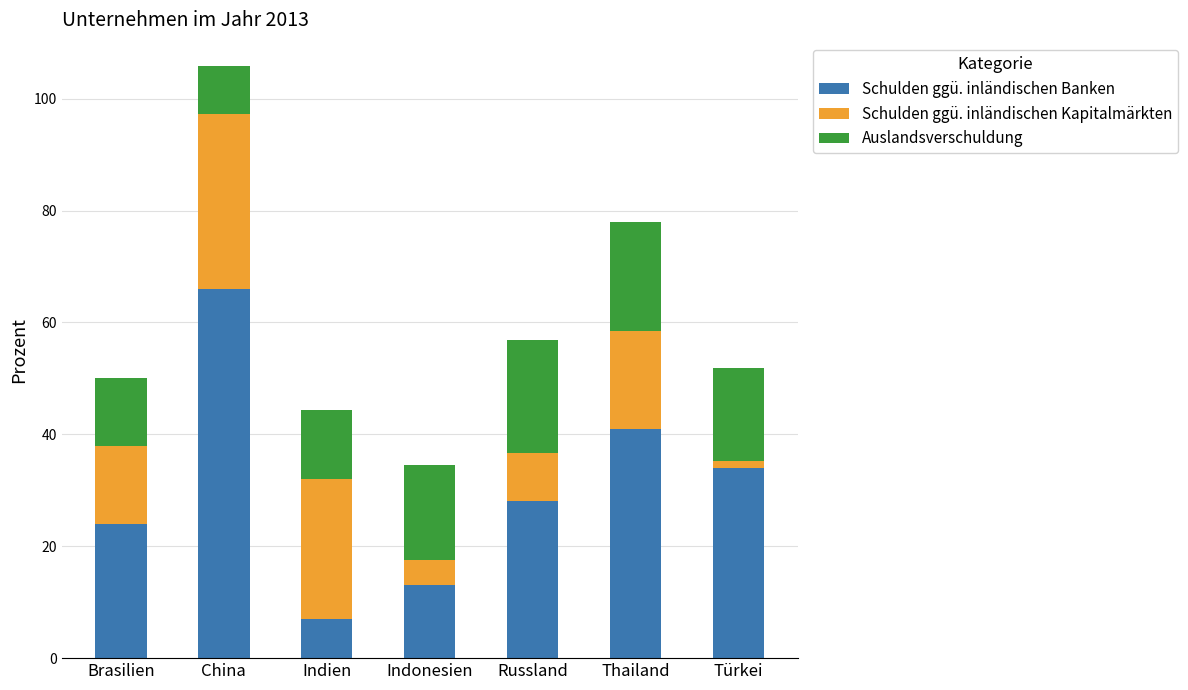

What is the average value of the Schulden ggü. inländischen Banken series?

30.4